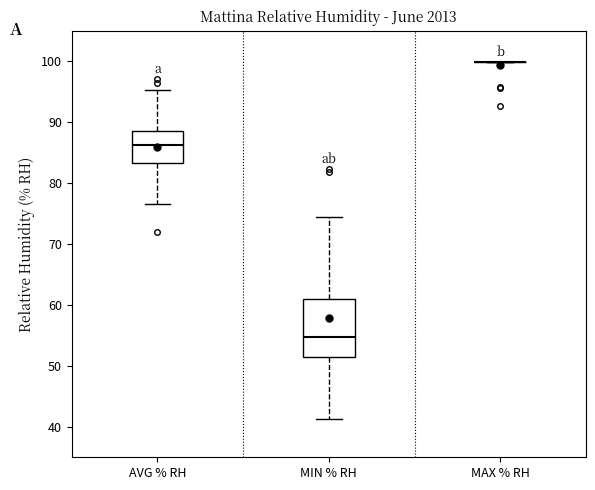

Reading left to right, transcribe this box plot: for each box, give where its median line is, the range the box spans, and where its two whiskers end, as read against the y-axis. The values are not printed on the chart, so give them approximately, as read against the axis.

AVG % RH: median 86, box 83 to 89, whiskers 77 to 95
MIN % RH: median 55, box 51 to 61, whiskers 41 to 74
MAX % RH: box collapsed to a line at 100, whiskers 100 to 100